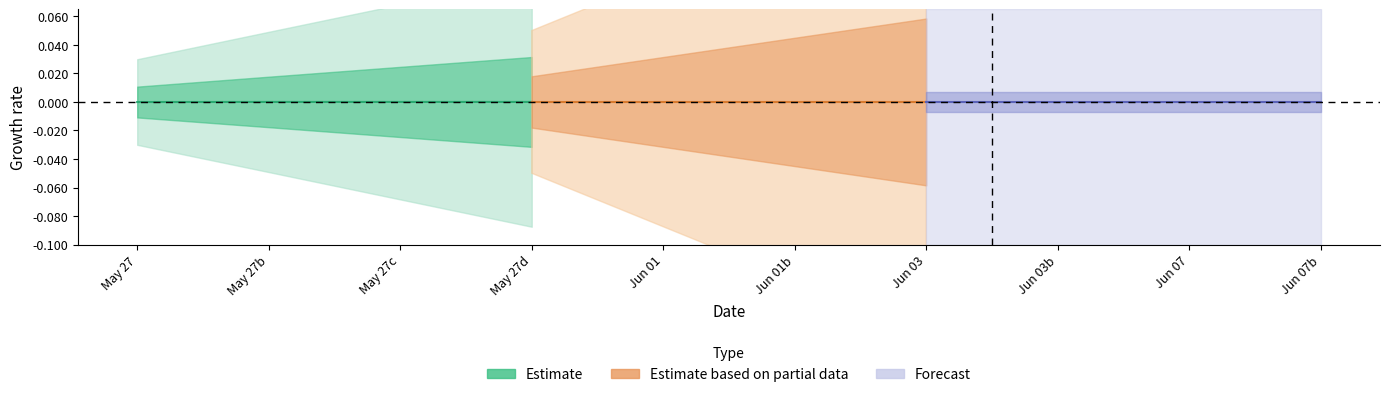

Is the value of Estimate based on partial data at May 27 greater than the value of Forecast at May 27d?

Yes